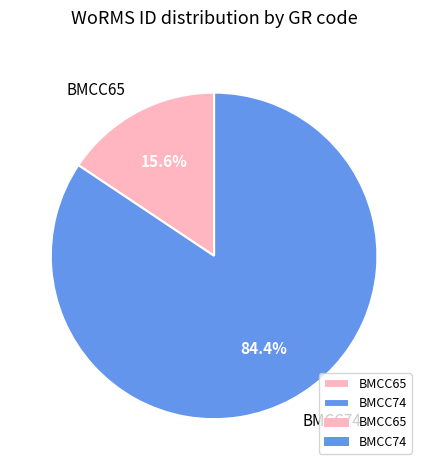

Approximately how many times larger is the value at BMCC65 compared to BMCC74?

0.2